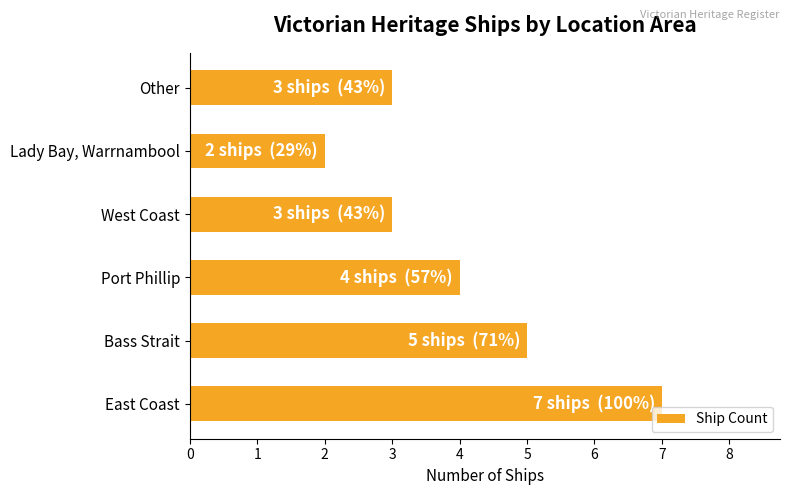

At which category does the chart reach its minimum across all series?

Lady Bay, Warrnambool